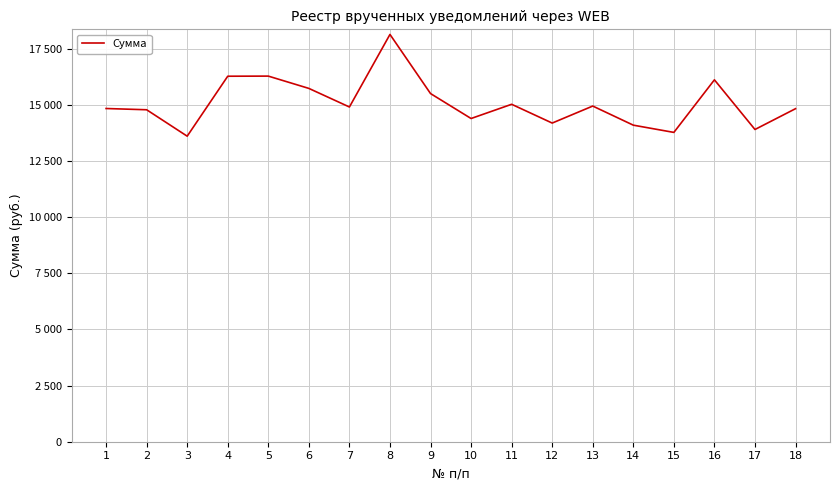

Is this an area chart (filled region under the line)?

No